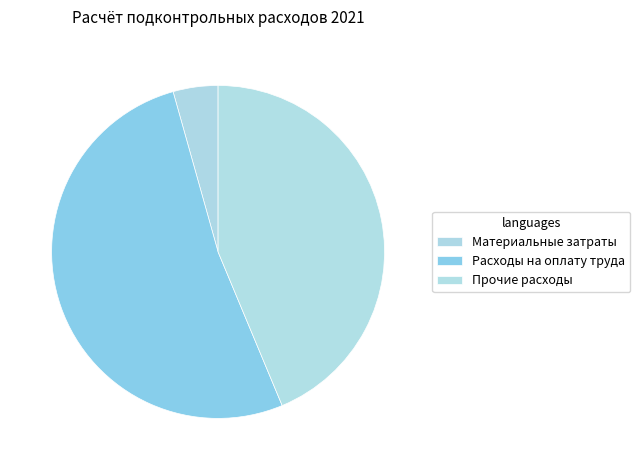

Which has a higher value, Прочие расходы or Расходы на оплату труда?

Расходы на оплату труда